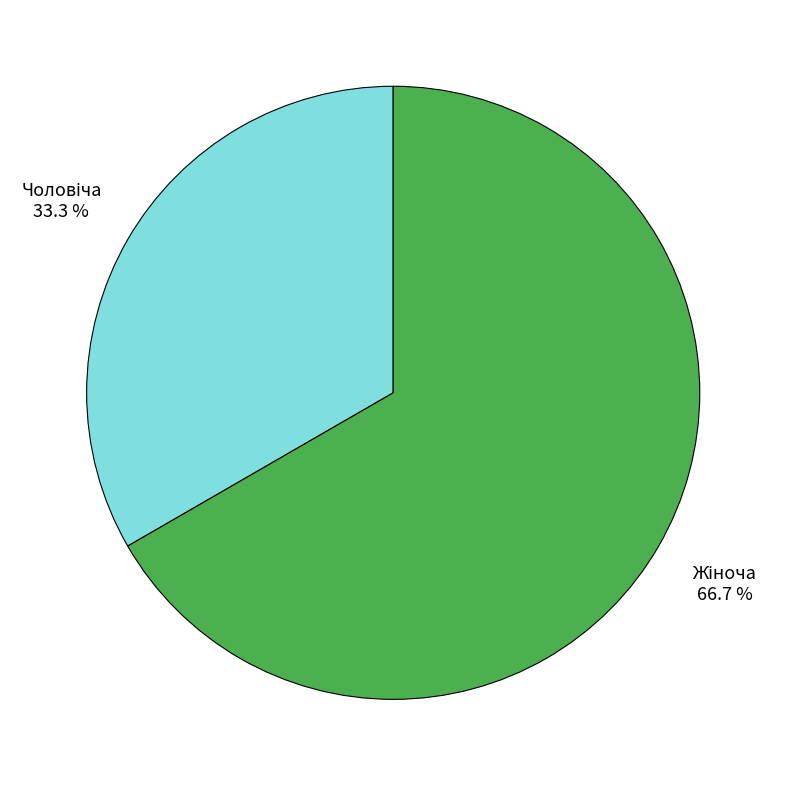

Is there a majority slice in this chart?

Yes